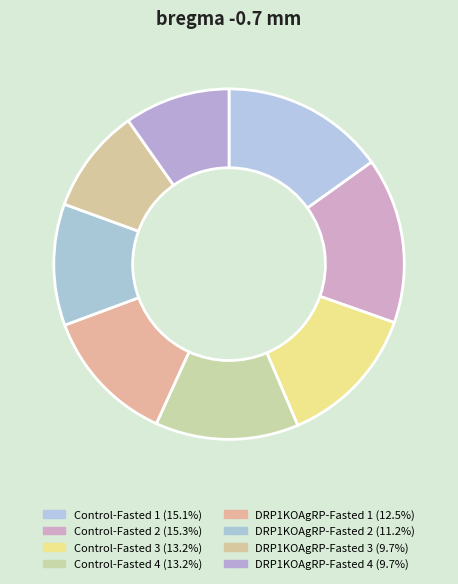

What is the ratio of the value at Control-Fasted 2 to the value at DRP1KOAgRP-Fasted 4?

1.6